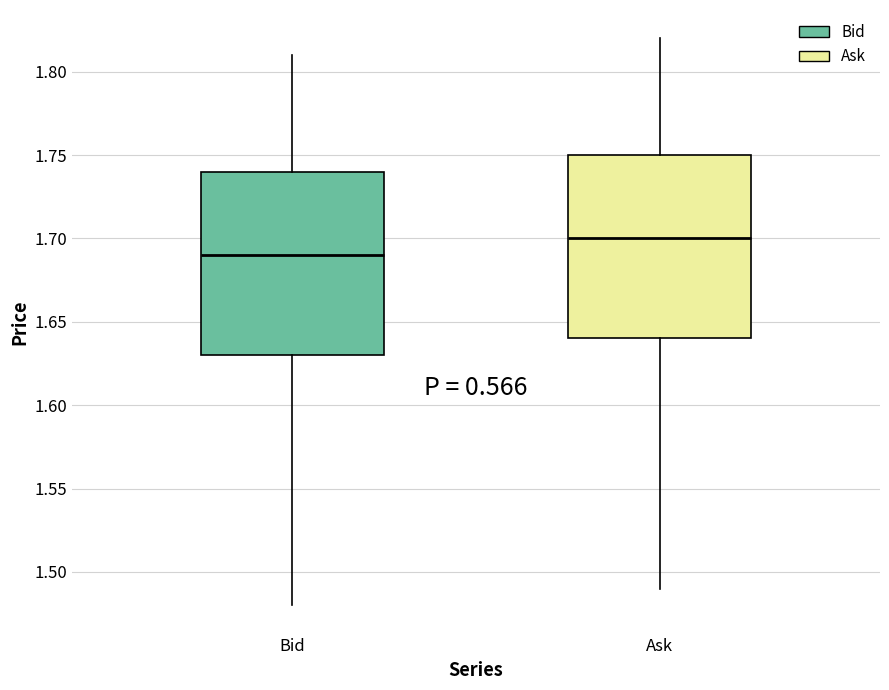

Where does the upper whisker of the box for Bid end on the y-axis? The values are not printed on the chart, so give them approximately, as read against the axis.

1.81